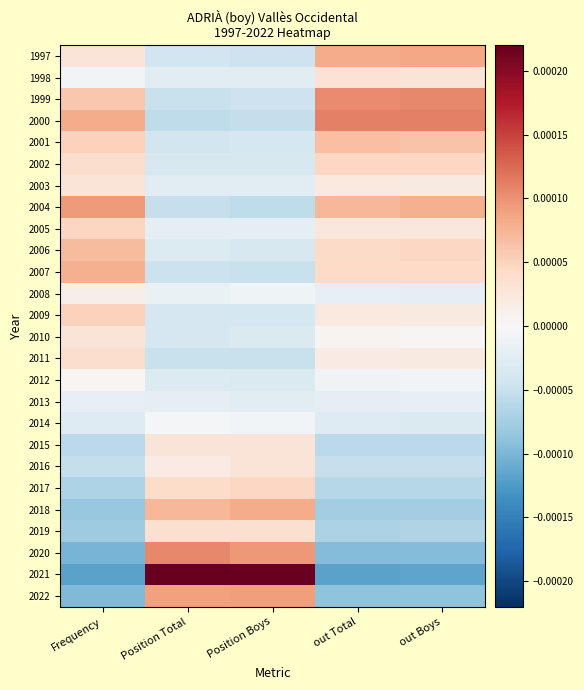

List the series in order of their peak value, highest first.

2021, 2000, 2020, 1999, 2004, 2022, 1997, 2018, 2007, 2006, 2001, 2009, 2005, 2002, 2017, 2011, 2019, 1998, 2015, 2016, 2003, 2010, 2008, 2012, 2014, 2013